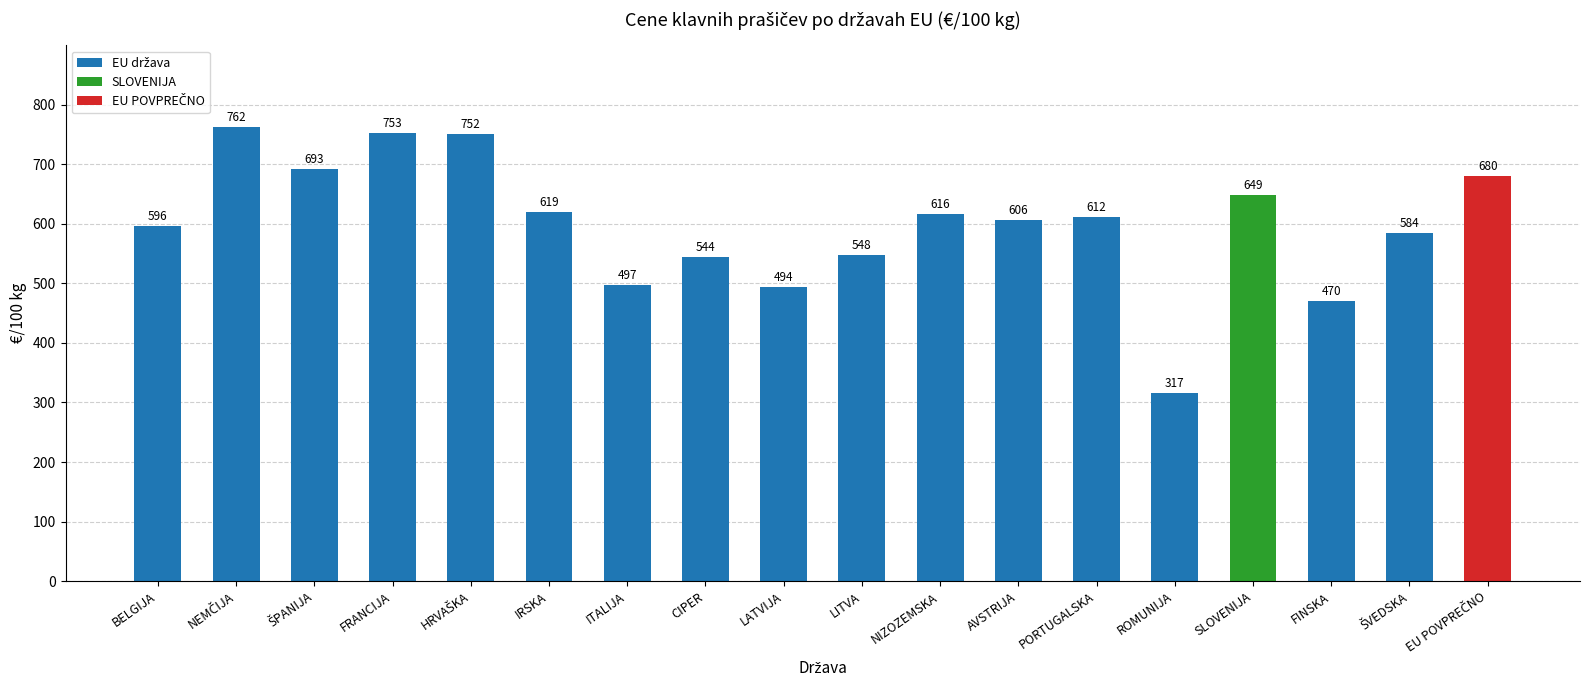

Is it true that the value at FRANCIJA is 753.0?

True